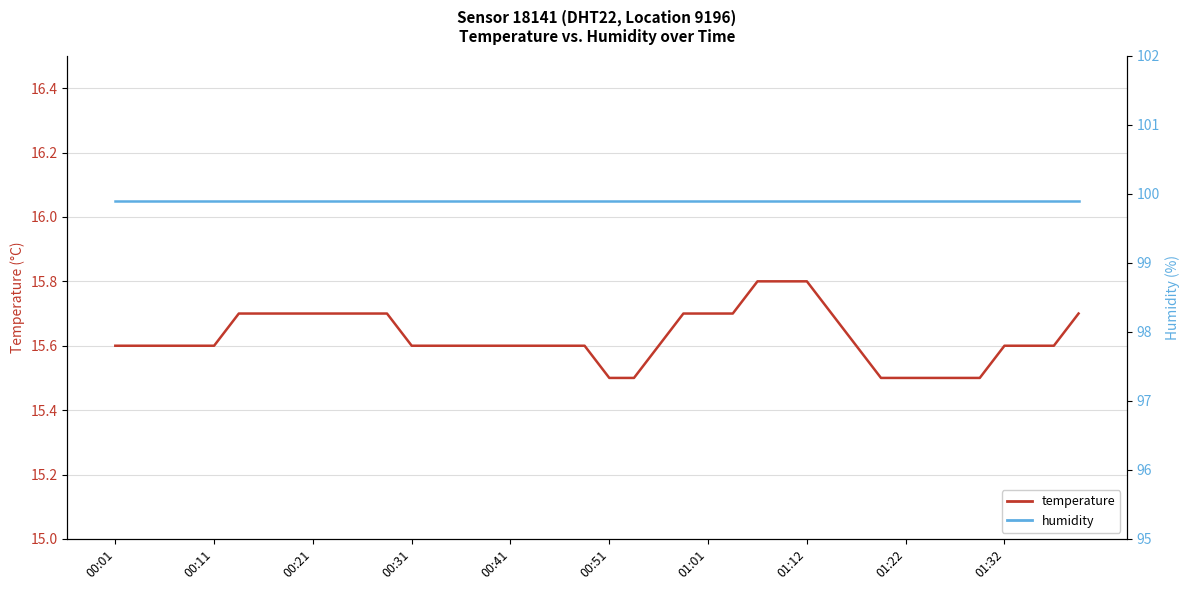

Is the value of temperature at 39 greater than the value of humidity at 37?

No